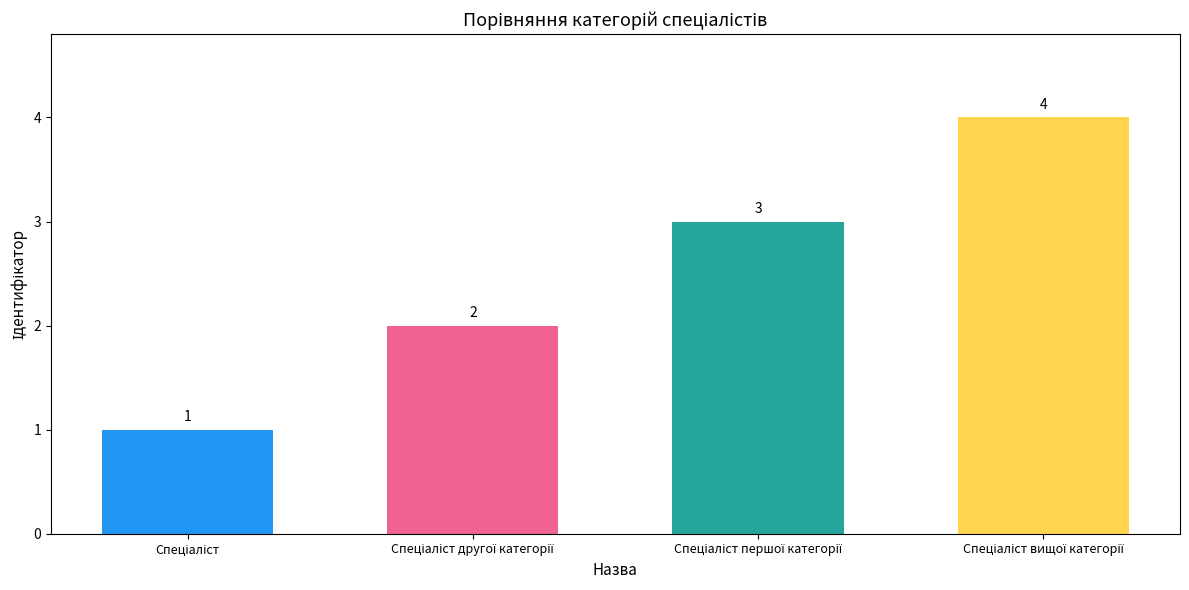

How many bars are there in total?

4